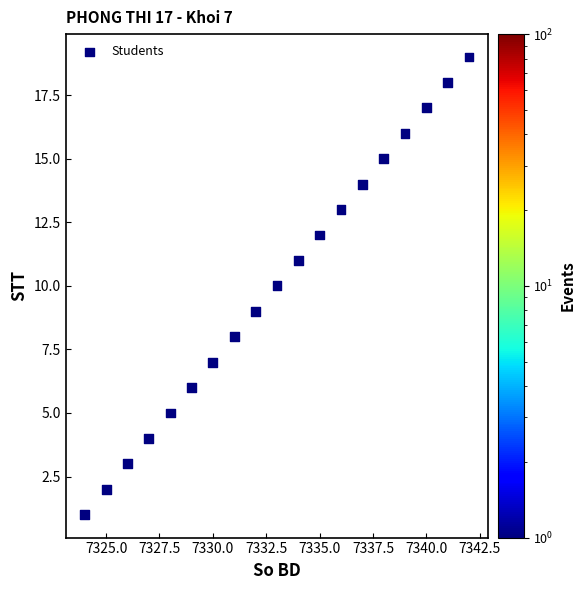

What is the range of X values (max minus min)?

18